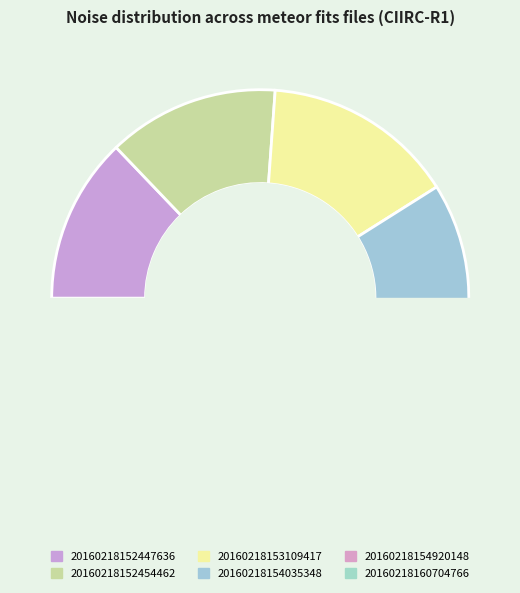

Do 20160218154920148 and 20160218153109417 together represent more than half of the pie?

No